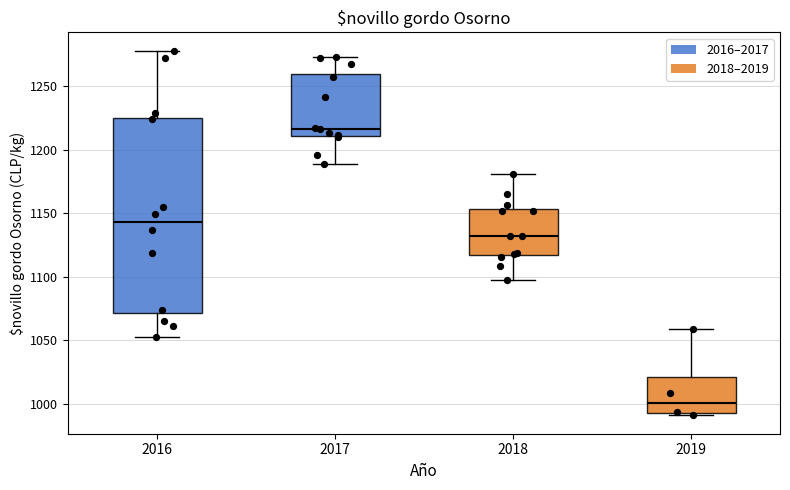

Reading left to right, read every box against the y-axis: the position of its median line, the range the box covers, and the ends of its whiskers. The values are not printed on the chart, so give them approximately, as read against the axis.

2016: median 1145, box 1070 to 1225, whiskers 1055 to 1280
2017: median 1215, box 1210 to 1260, whiskers 1190 to 1275
2018: median 1130, box 1115 to 1155, whiskers 1095 to 1180
2019: median 1000, box 995 to 1020, whiskers 990 to 1060